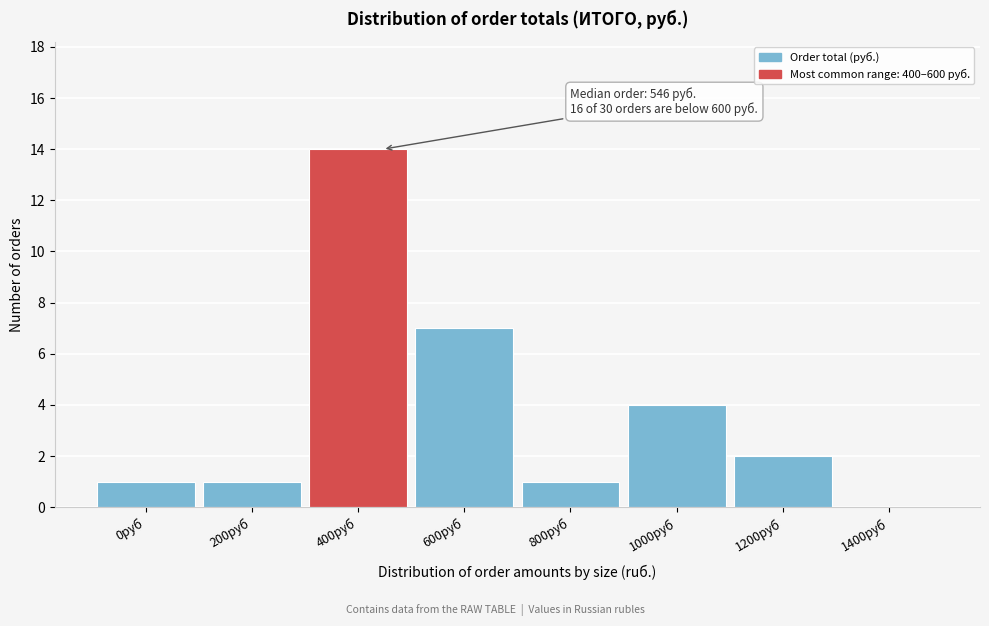

Reading left to right, what are all the values shown in this chart?

0руб=1	200руб=1	400руб=14	600руб=7	800руб=1	1000руб=4	1200руб=2	1400руб=0